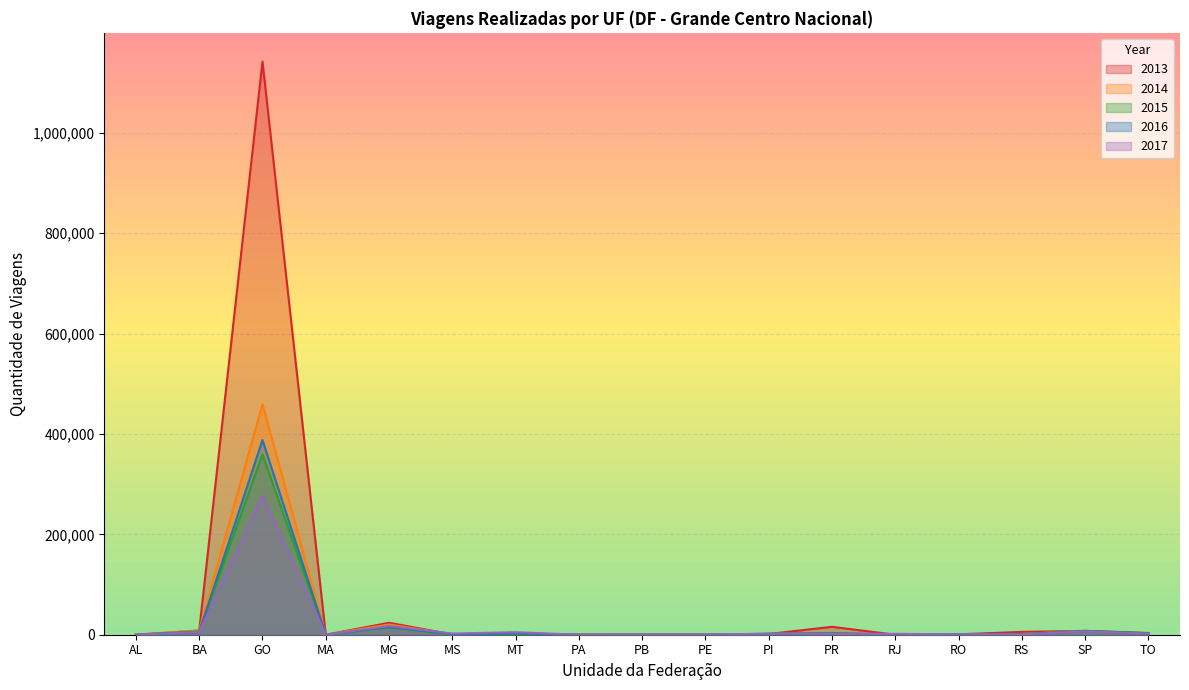

How many times do 2015 and 2014 cross each other?

4